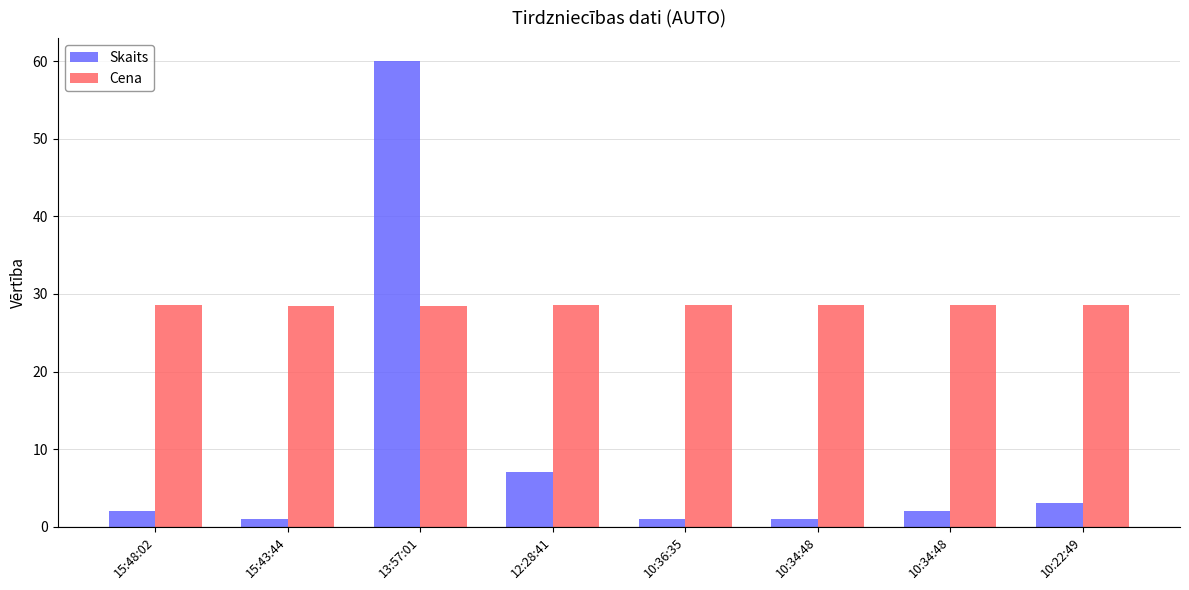

What is the difference between the second highest and minimum values in the Skaits series?

6.0